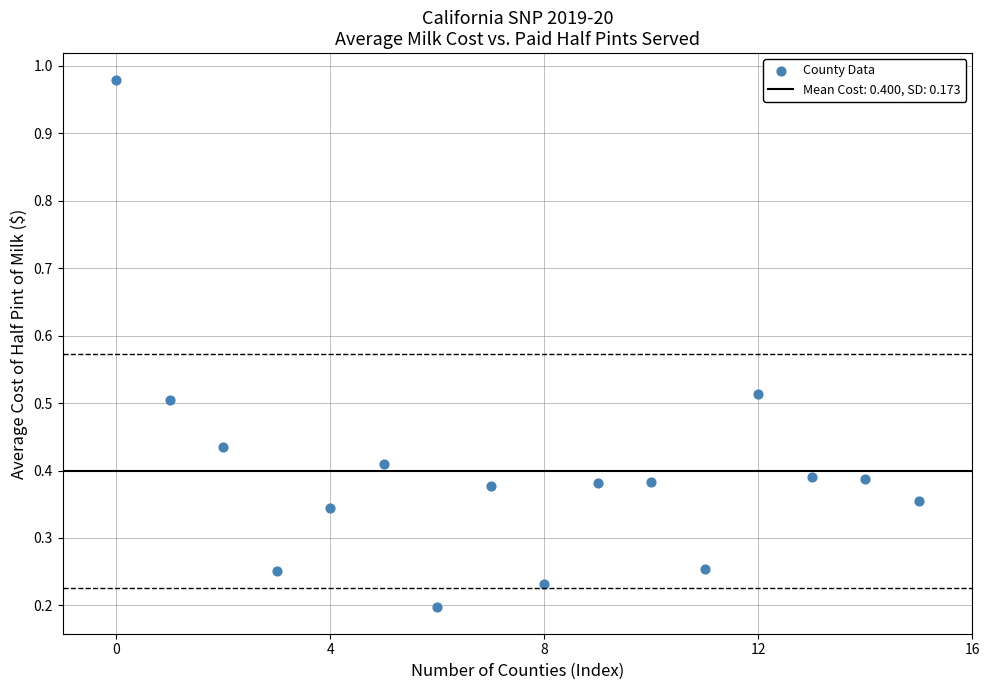

What is the range of Y values (max minus min)?

0.8